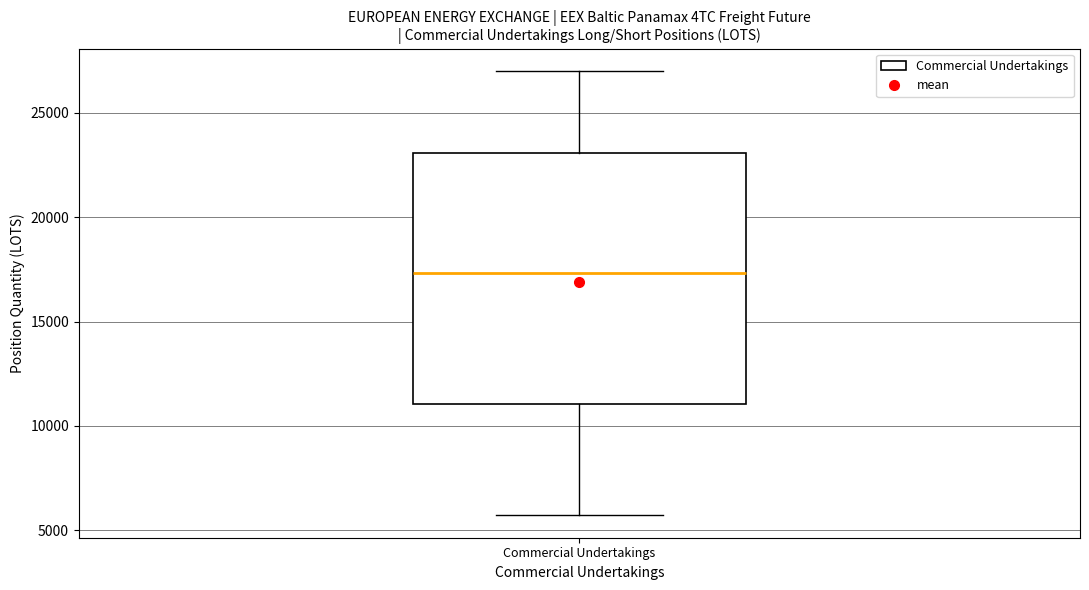

Transcribe this box plot: give where the median line is, the range the box spans, and where the two whiskers end, as read against the y-axis. The values are not printed on the chart, so give them approximately, as read against the axis.

median 17500, box 11000 to 23000, whiskers 5500 to 27000